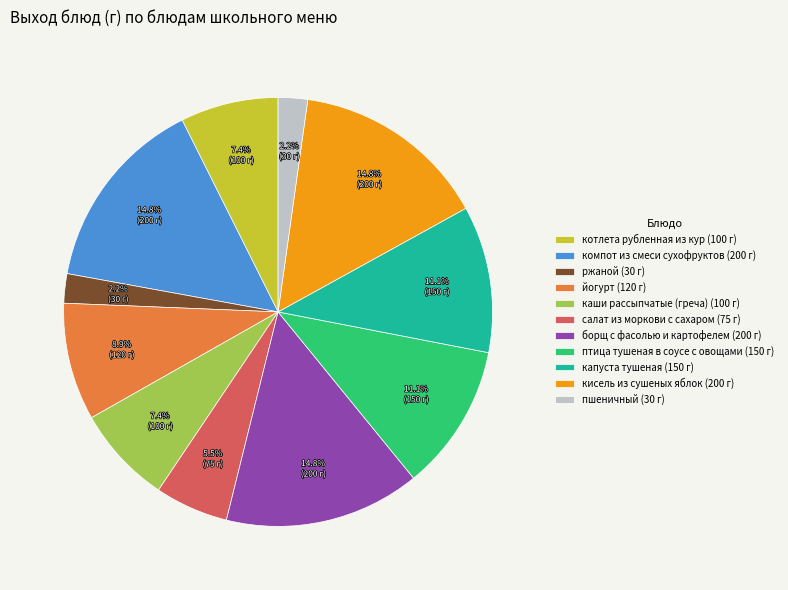

How many segments does this pie chart have?

11